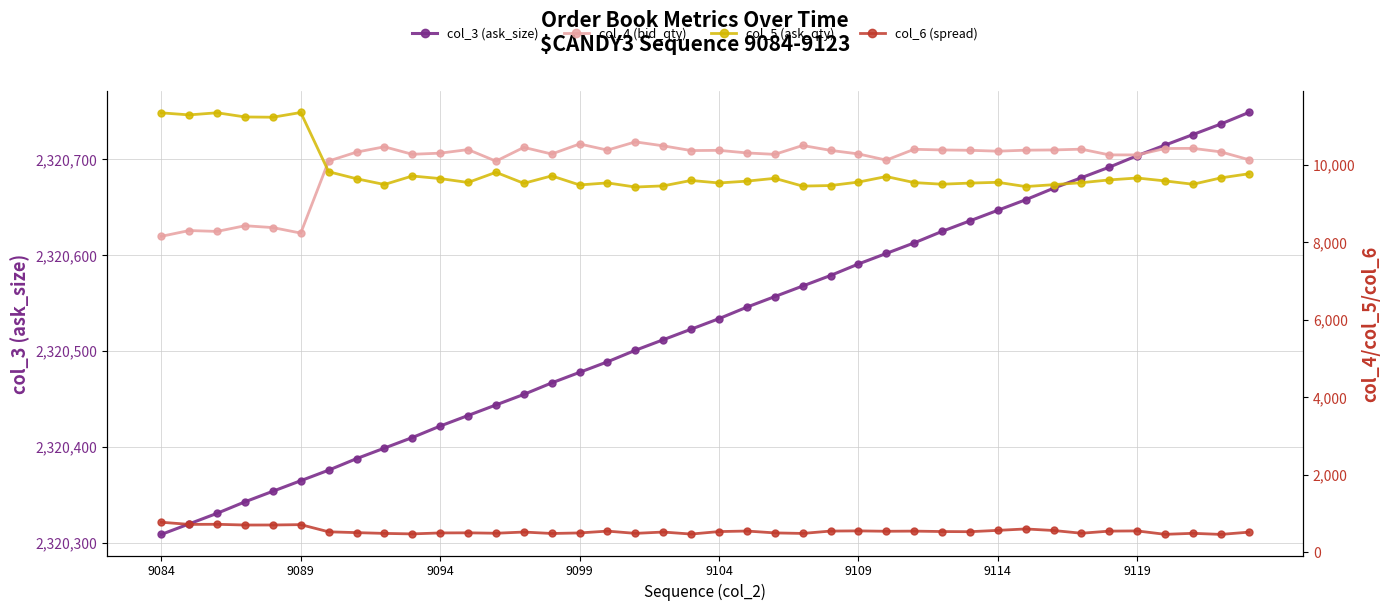

What is the sum of all col_3 (ask_size) values?

92821149